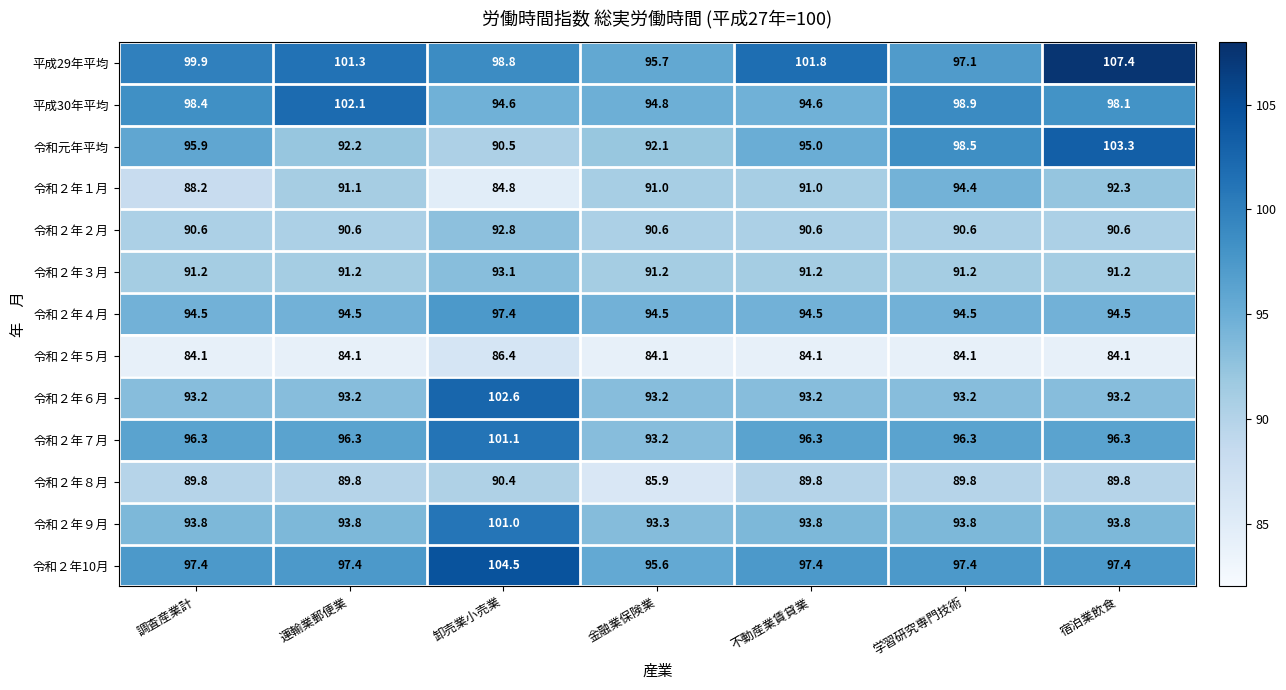

What is the greatest value displayed?

107.4